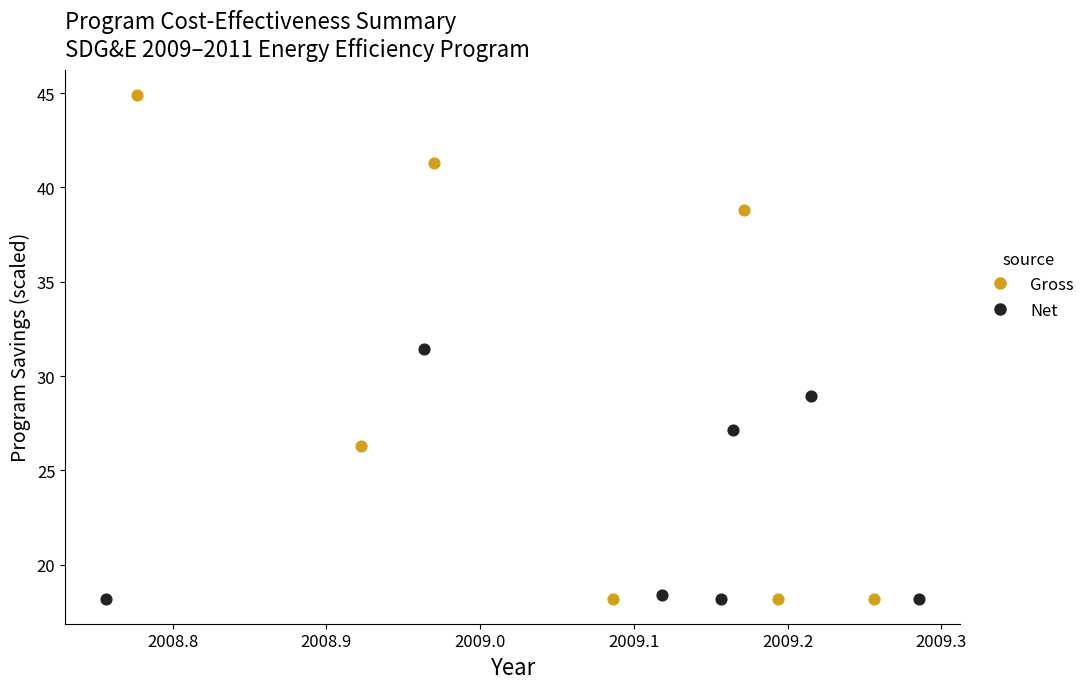

Which series contains the highest Y value?

Gross